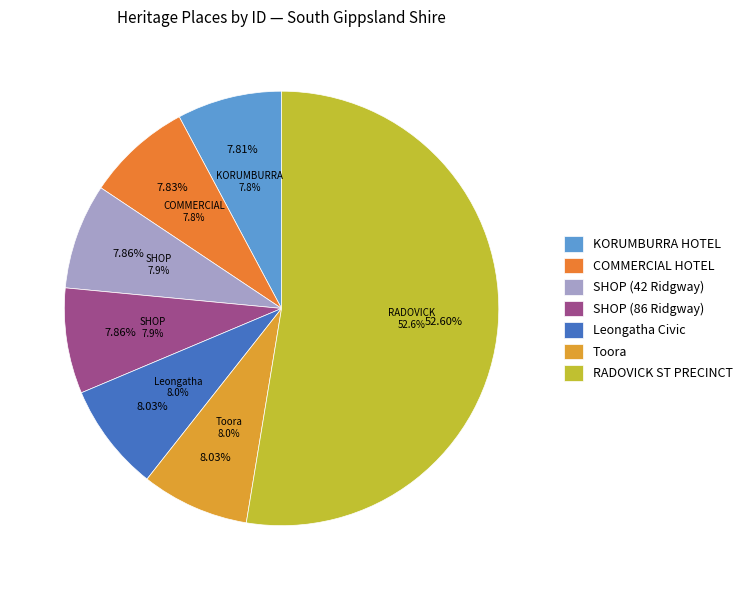

To the nearest percent, what is the average slice percentage?

14%